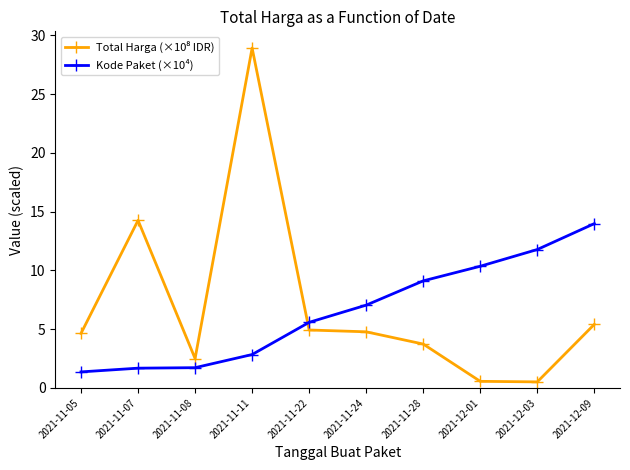

True or false: Kode Paket (×10⁴) has a value of 7.0 at 2021-11-24.

True